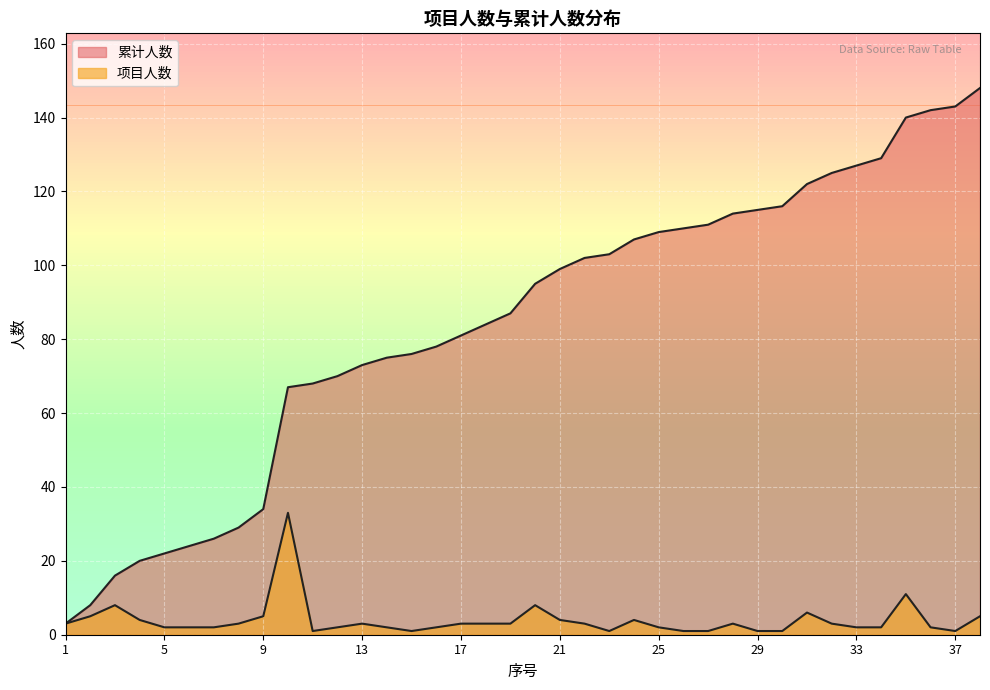

At which label does 累计人数 first exceed 95?

21